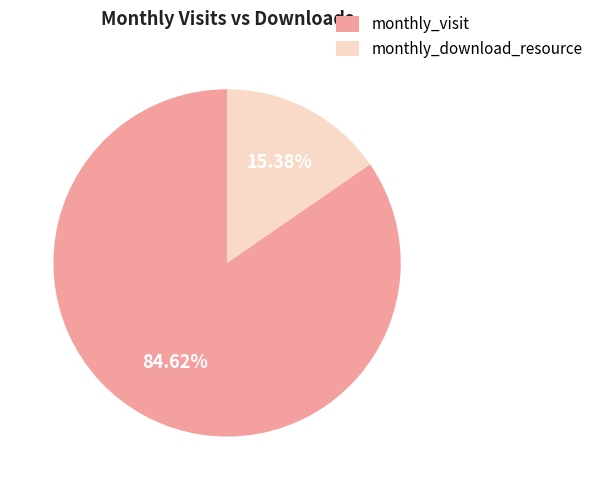

What is the ratio of the value at monthly_visit to the value at monthly_download_resource?

5.5